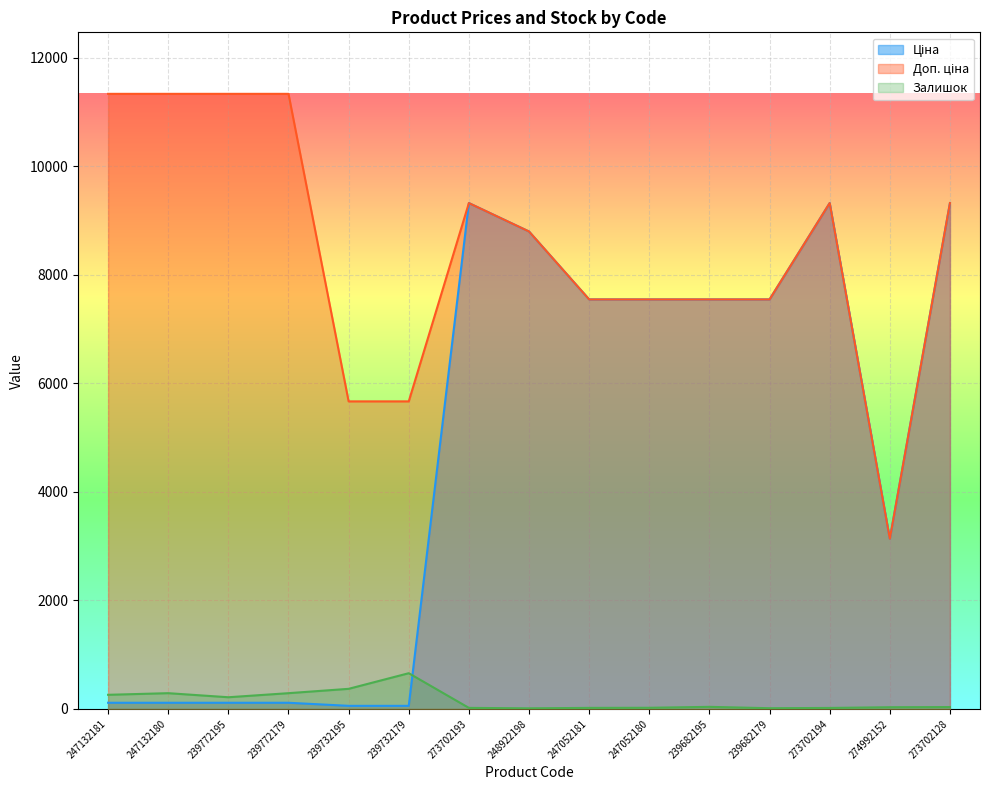

What is the total value across all series at 239682195?

15129.8